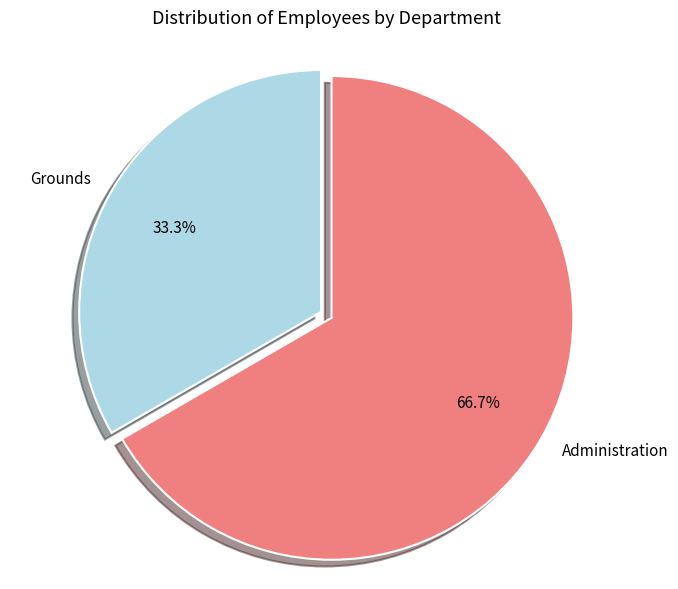

To the nearest percent, what is the difference between the largest and smallest slice percentages?

33%